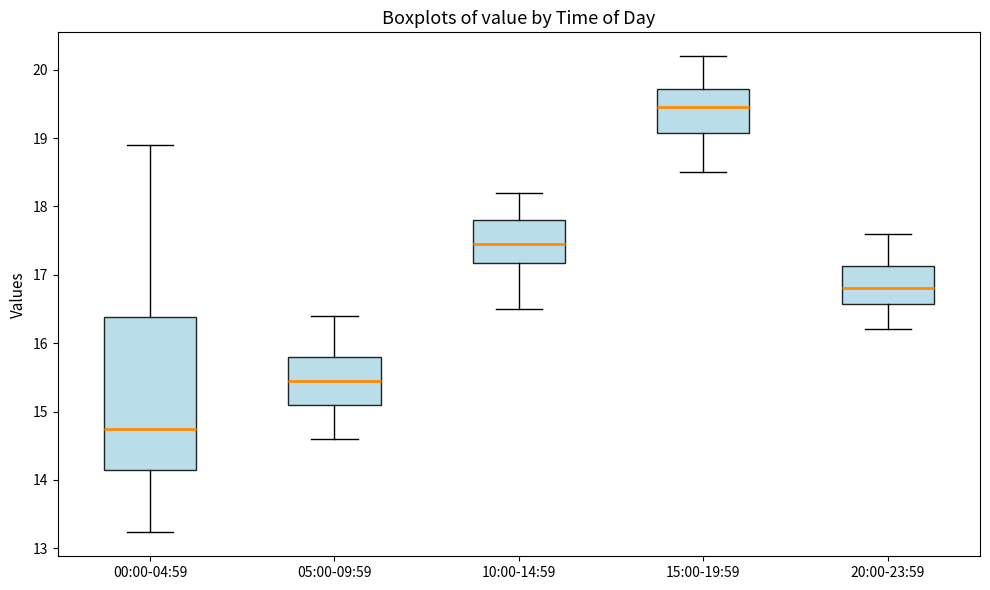

Reading left to right, transcribe this box plot: for each box, give where its median line is, the range the box spans, and where its two whiskers end, as read against the y-axis. The values are not printed on the chart, so give them approximately, as read against the axis.

00:00-04:59: median 14.8, box 14.1 to 16.4, whiskers 13.2 to 18.9
05:00-09:59: median 15.5, box 15.1 to 15.8, whiskers 14.6 to 16.4
10:00-14:59: median 17.5, box 17.2 to 17.8, whiskers 16.5 to 18.2
15:00-19:59: median 19.5, box 19.1 to 19.7, whiskers 18.5 to 20.2
20:00-23:59: median 16.8, box 16.6 to 17.1, whiskers 16.2 to 17.6